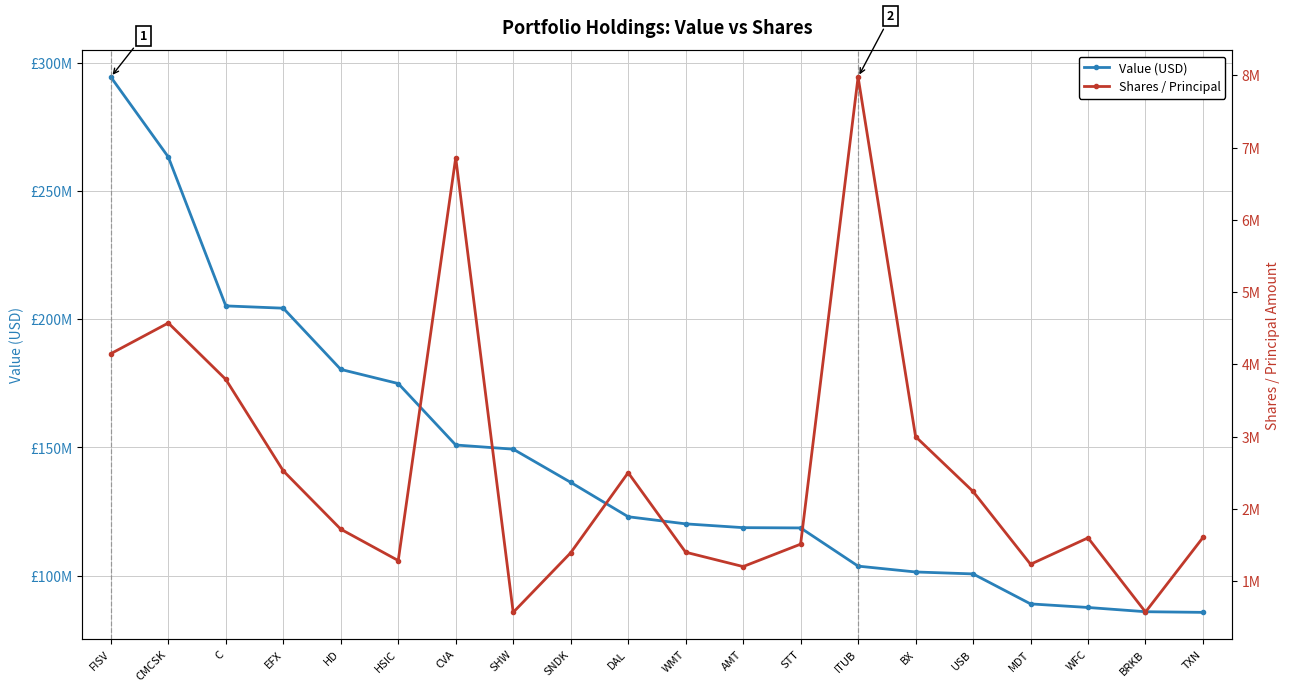

What is the label of the 14th point from the left?

ITUB